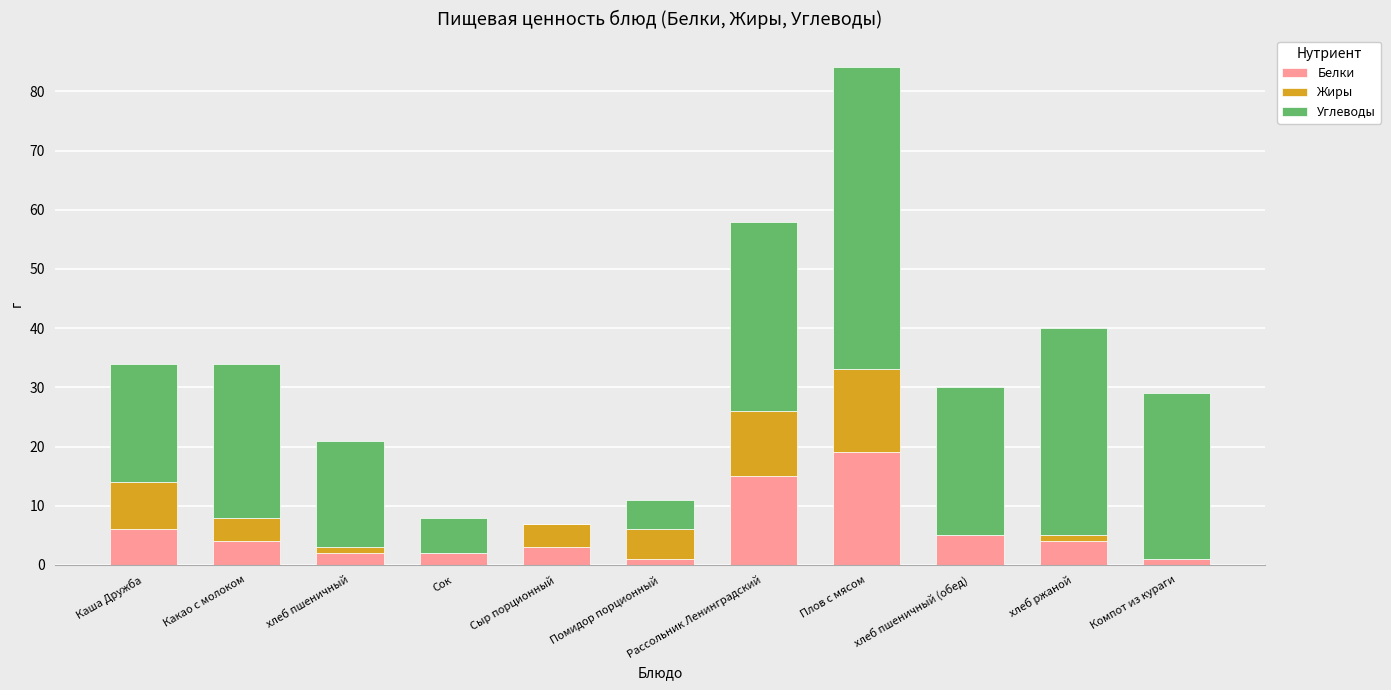

What is the approximate value of Белки at Каша Дружба?

6.0